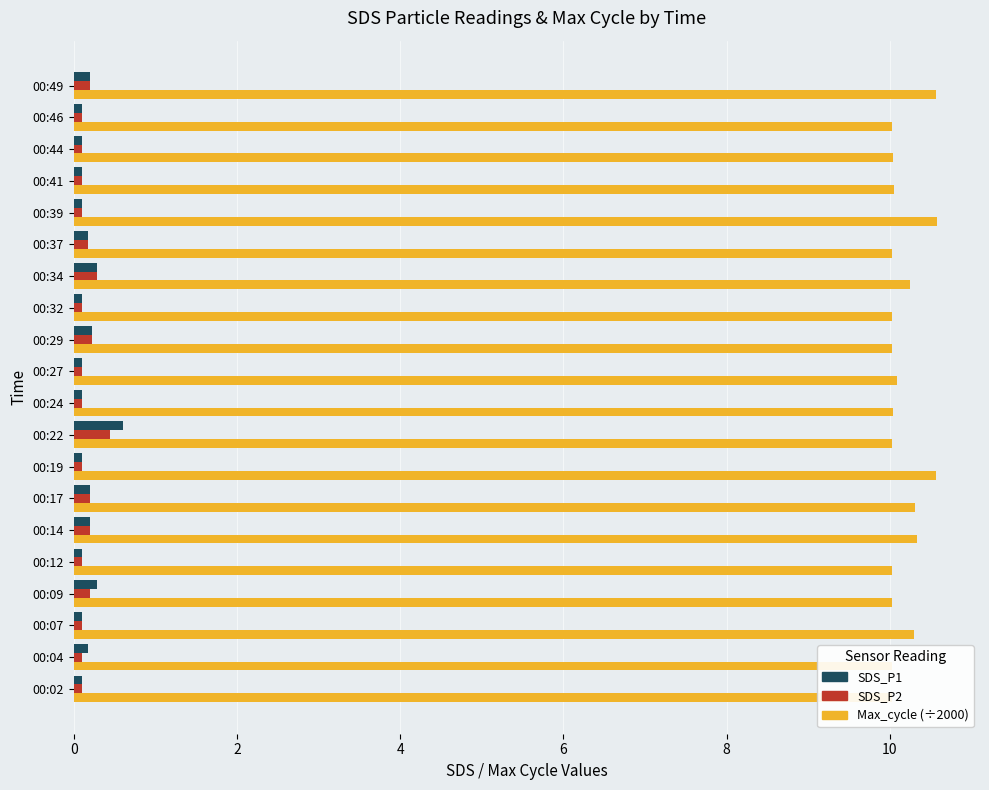

Is it true that Max_cycle (÷2000) equals 16.9 at 00:32?

False